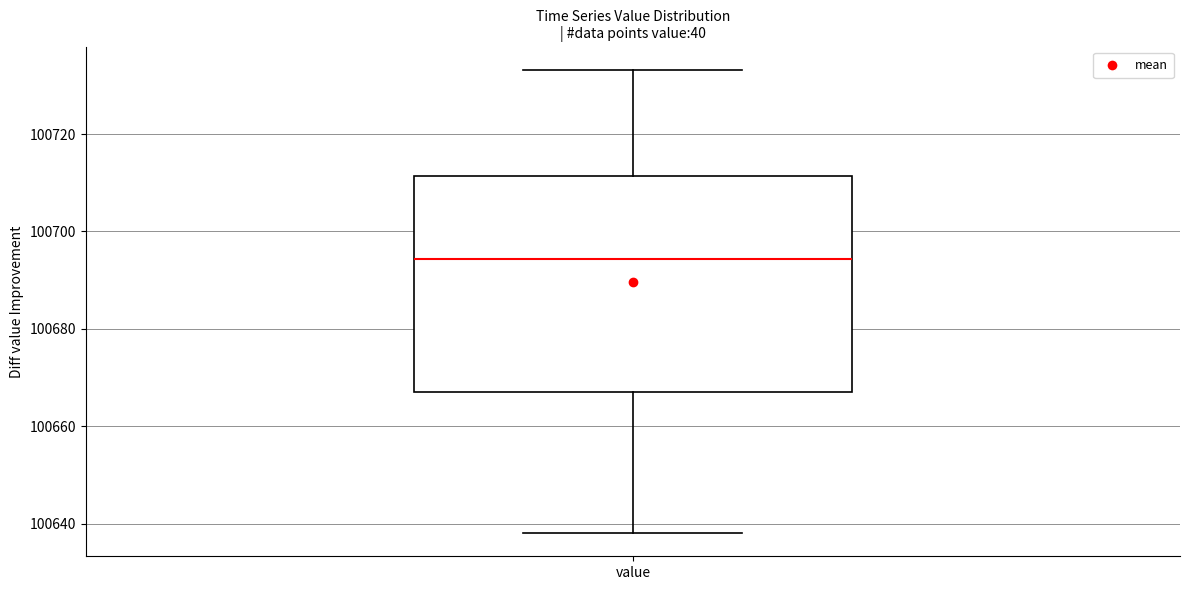

Transcribe this box plot: give where the median line is, the range the box spans, and where the two whiskers end, as read against the y-axis. The values are not printed on the chart, so give them approximately, as read against the axis.

median 100694, box 100668 to 100712, whiskers 100638 to 100734